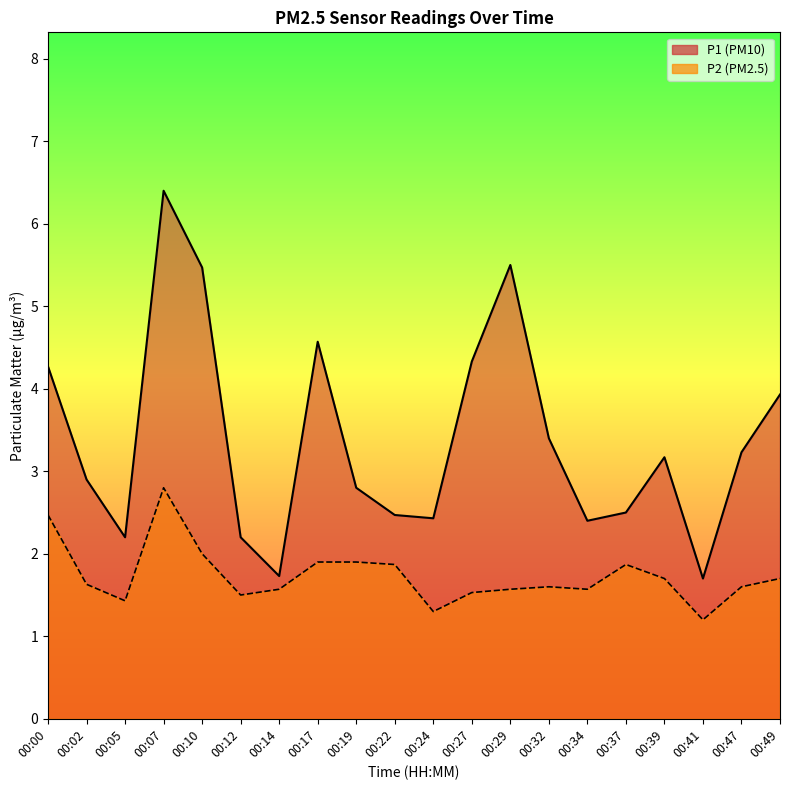

Is it true that P1 equals 4.3 at 00:27?

True